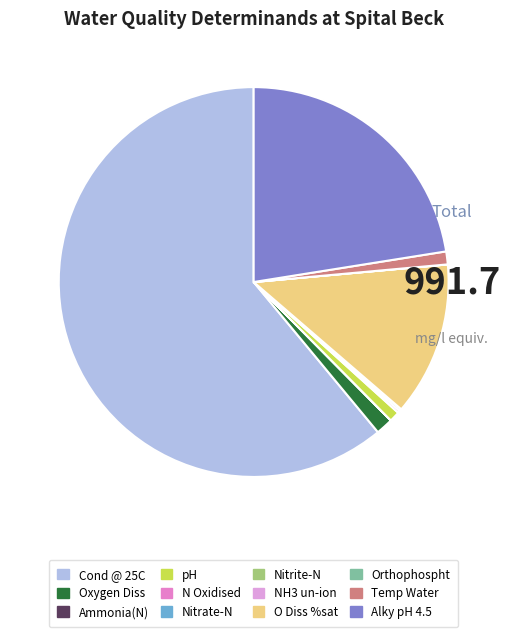

What is the largest slice in the pie chart?

Cond @ 25C